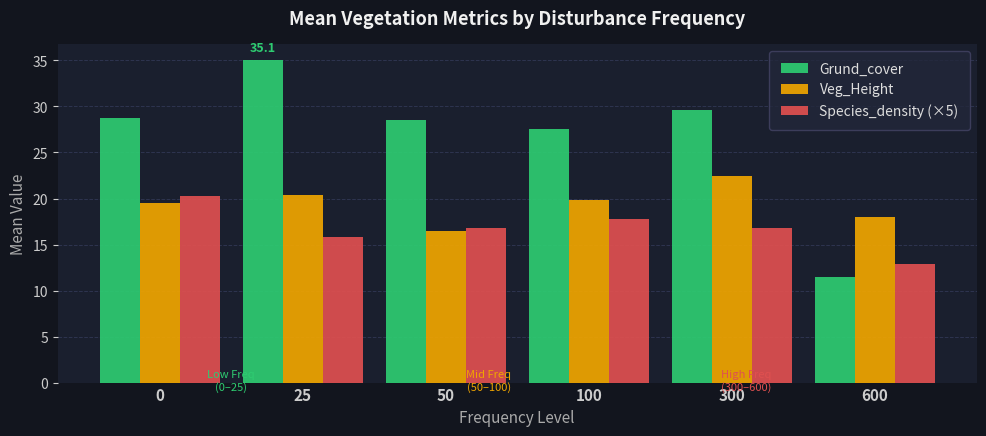

Which series has the largest total across all categories?

Grund_cover